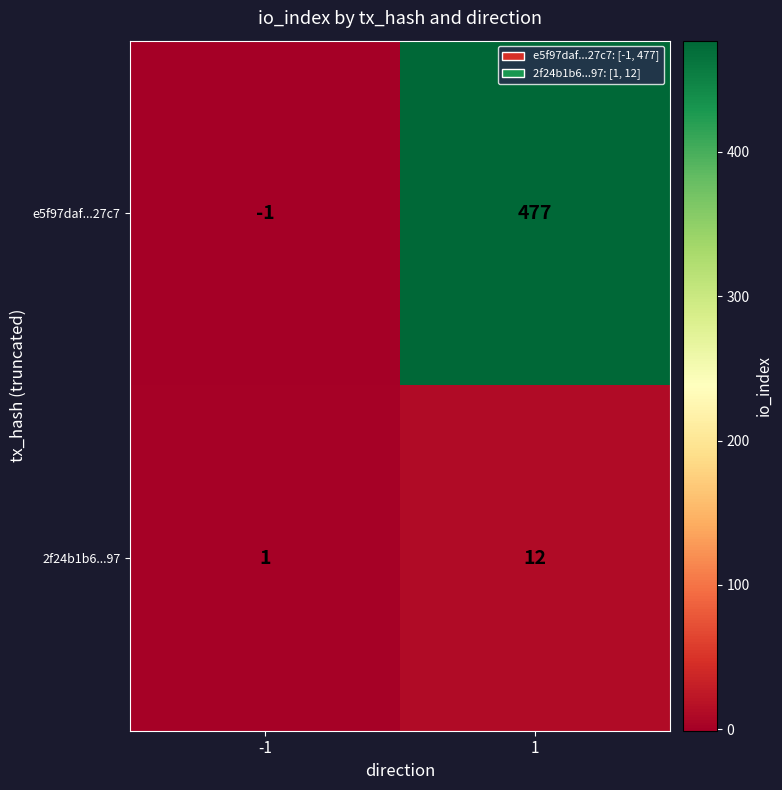

At how many categories does at least one series exceed 449?

1